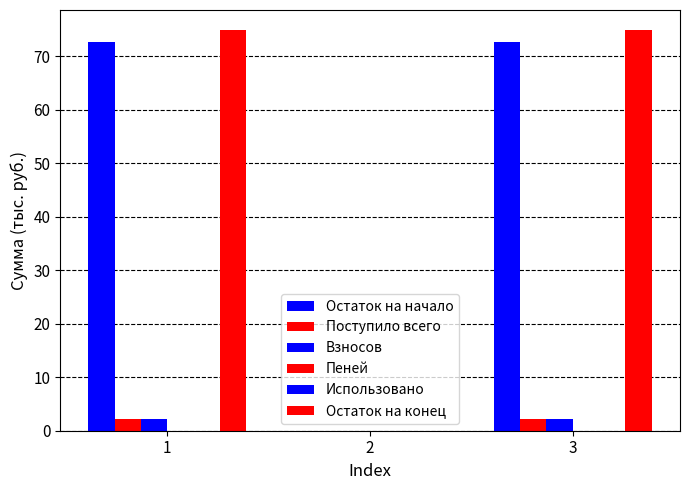

Which series has the largest total across all categories?

Остаток на конец